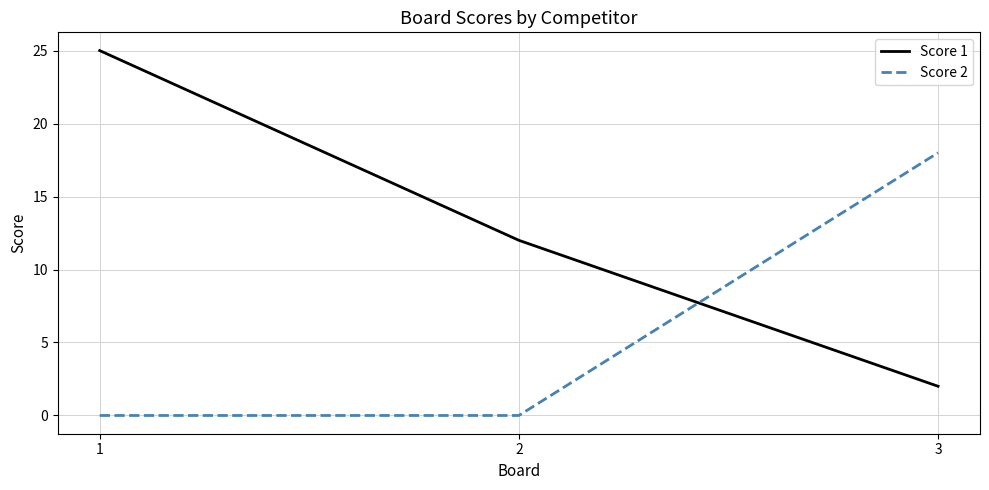

Which series has the largest total across all categories?

Score 1